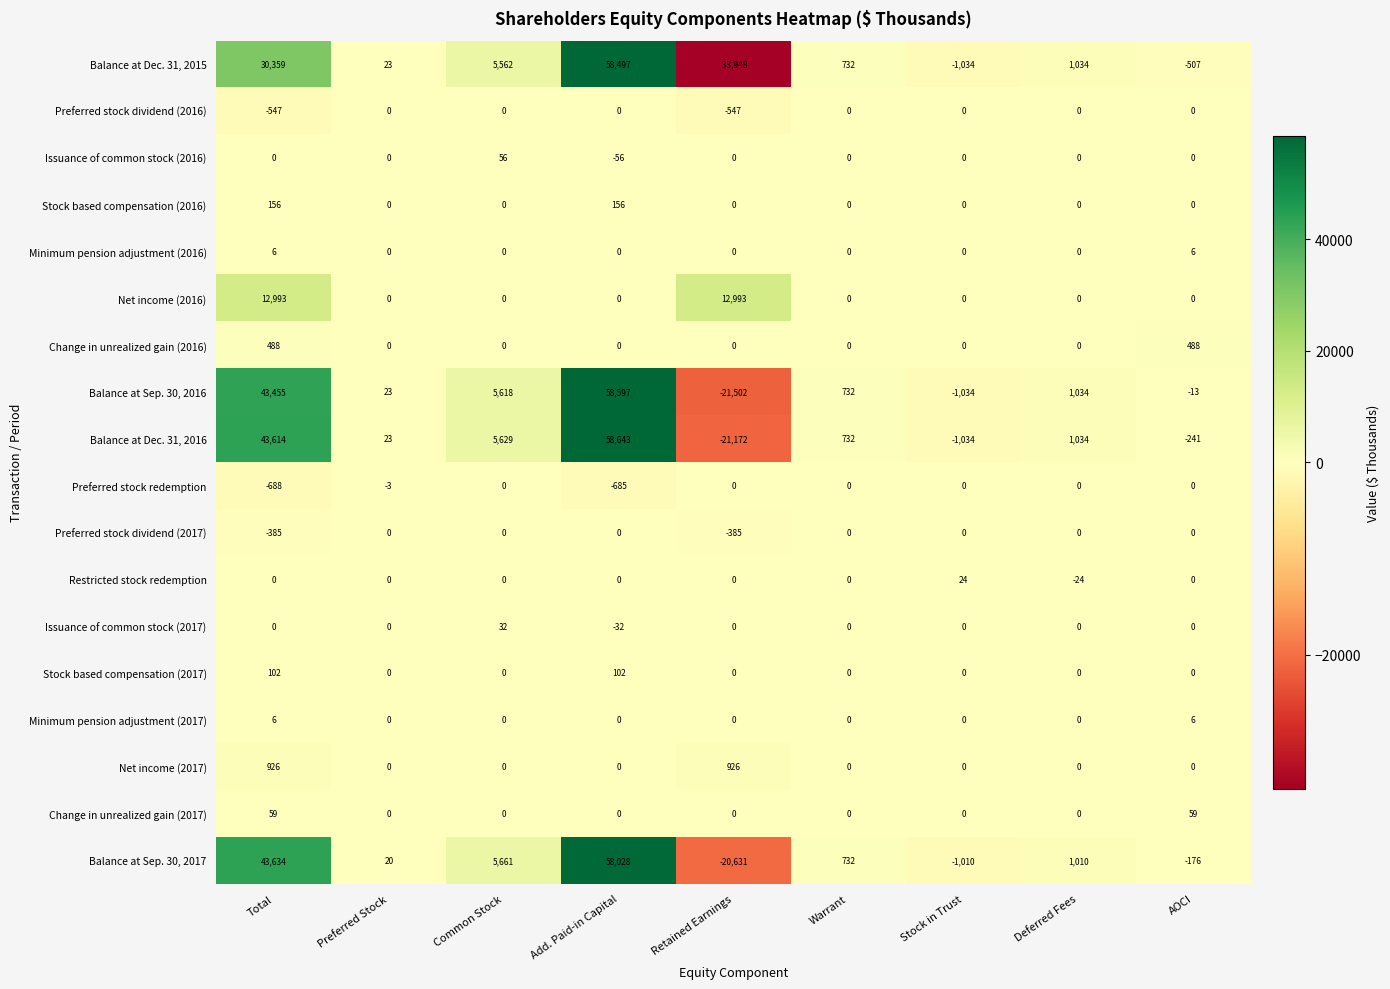

At which label does Balance at Dec. 31, 2015 first exceed 732?

Total